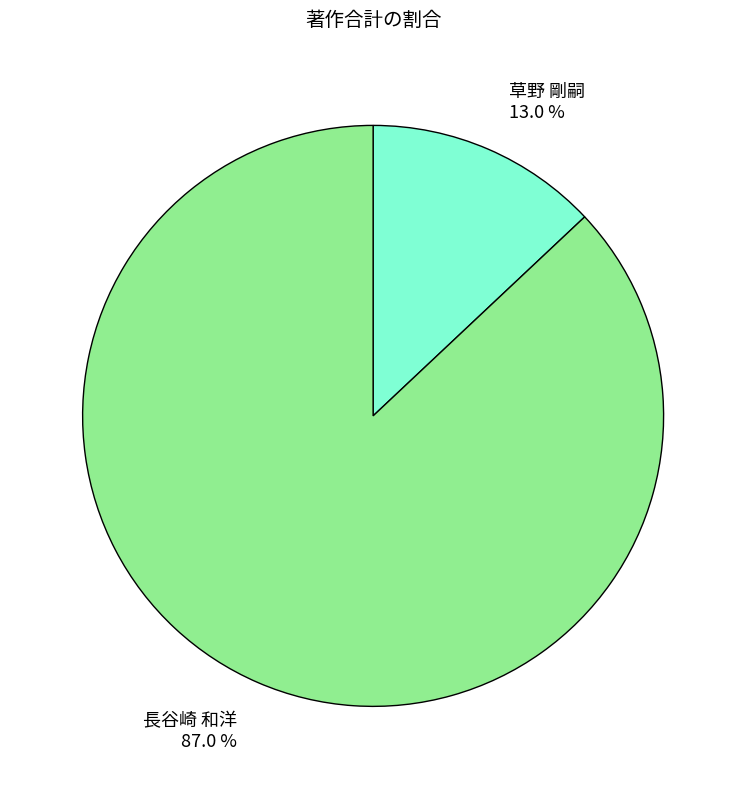

To the nearest percent, what is the difference between the 長谷崎 和洋 and 草野 剛嗣 slice percentages?

74%